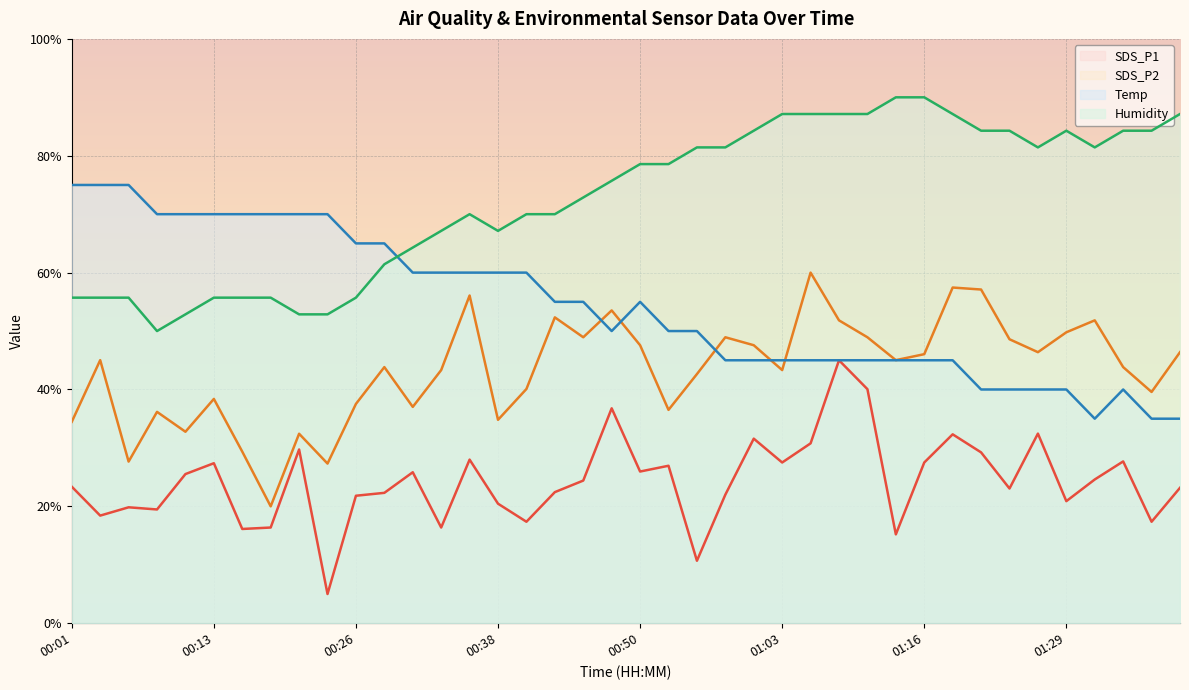

True or false: Humidity and SDS_P1 intersect in this chart.

False